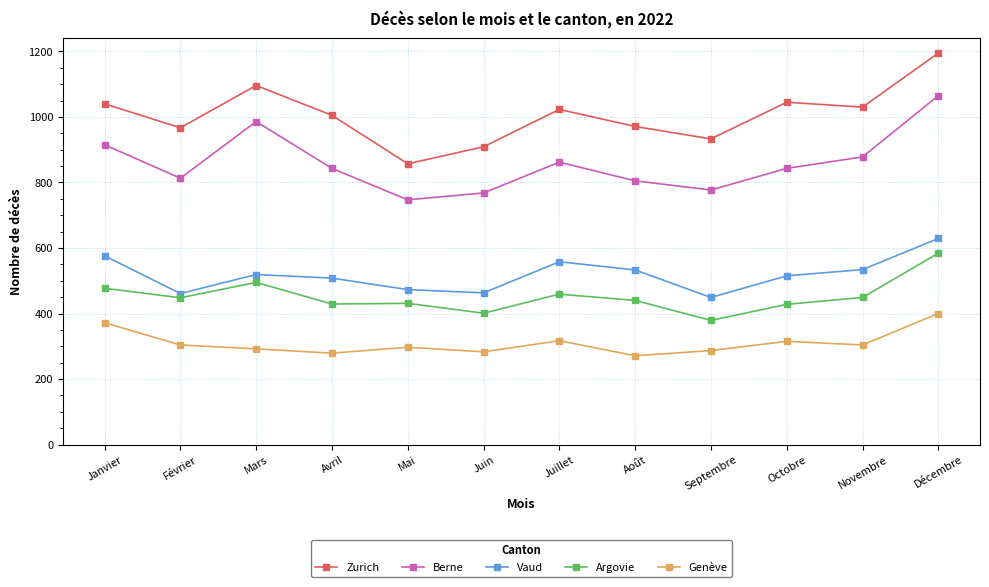

What is the difference between the highest and lowest values at Septembre?

646